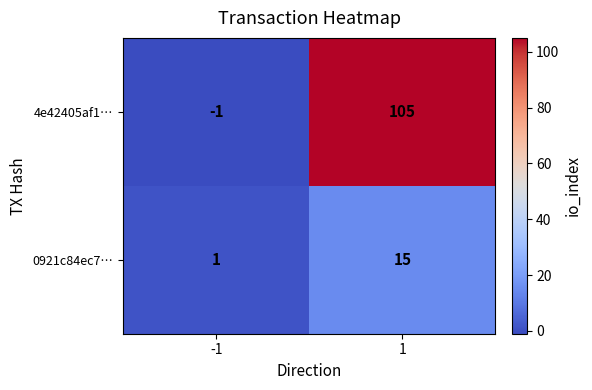

The 0921c84ec7… series shows 2 at -1. True or false?

False